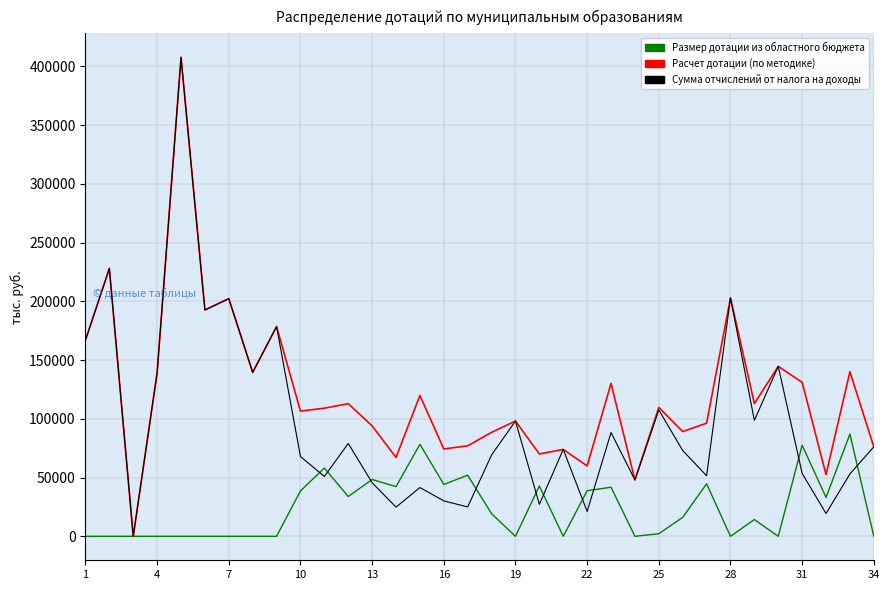

True or false: Расчет дотации (по методике) has more than 1 points higher than both neighbors.

True